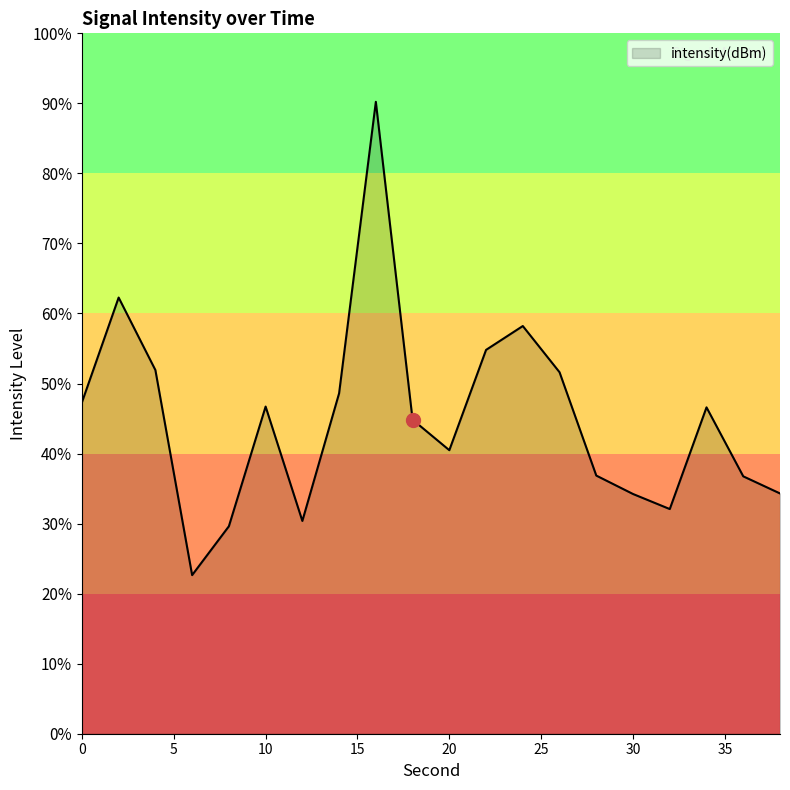

Count the number of data series in this chart.

1